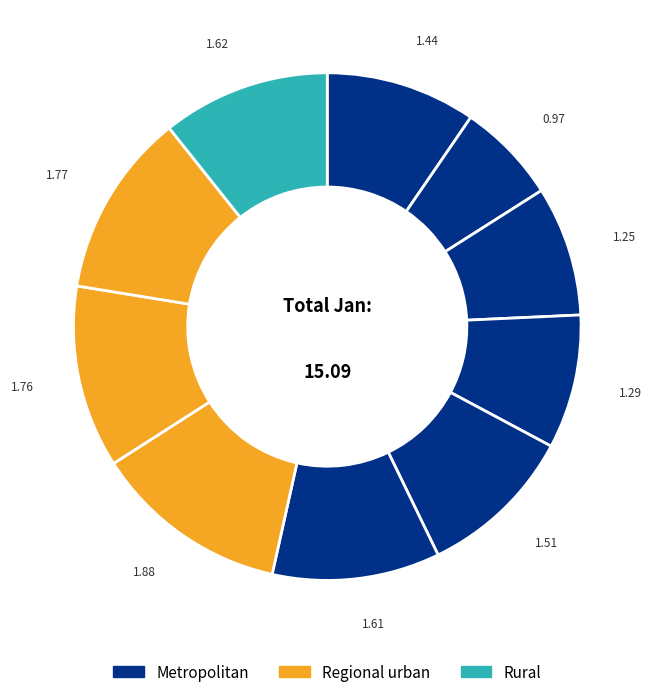

How many segments does this pie chart have?

10